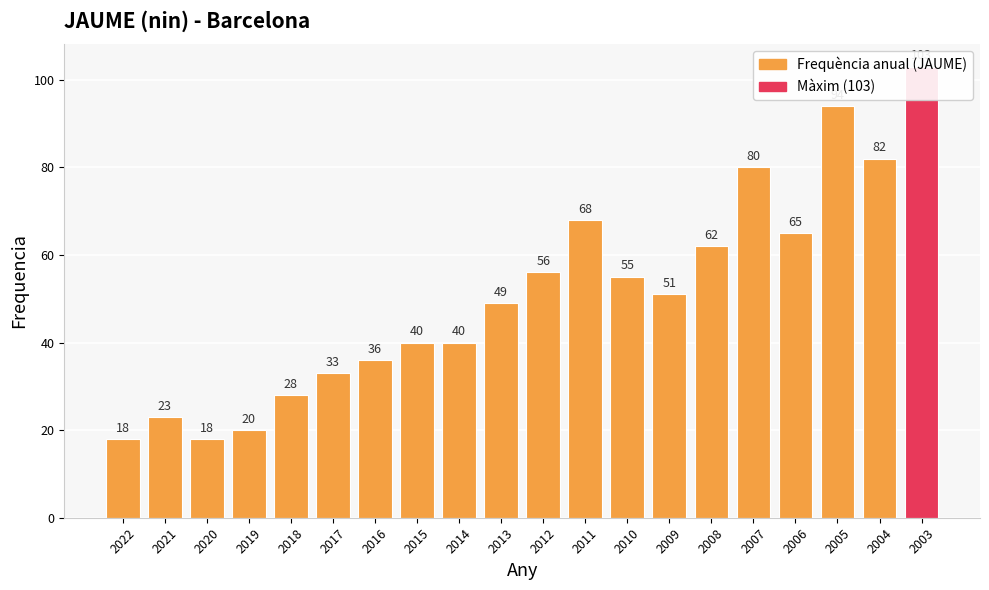

How many values are below 51?

10